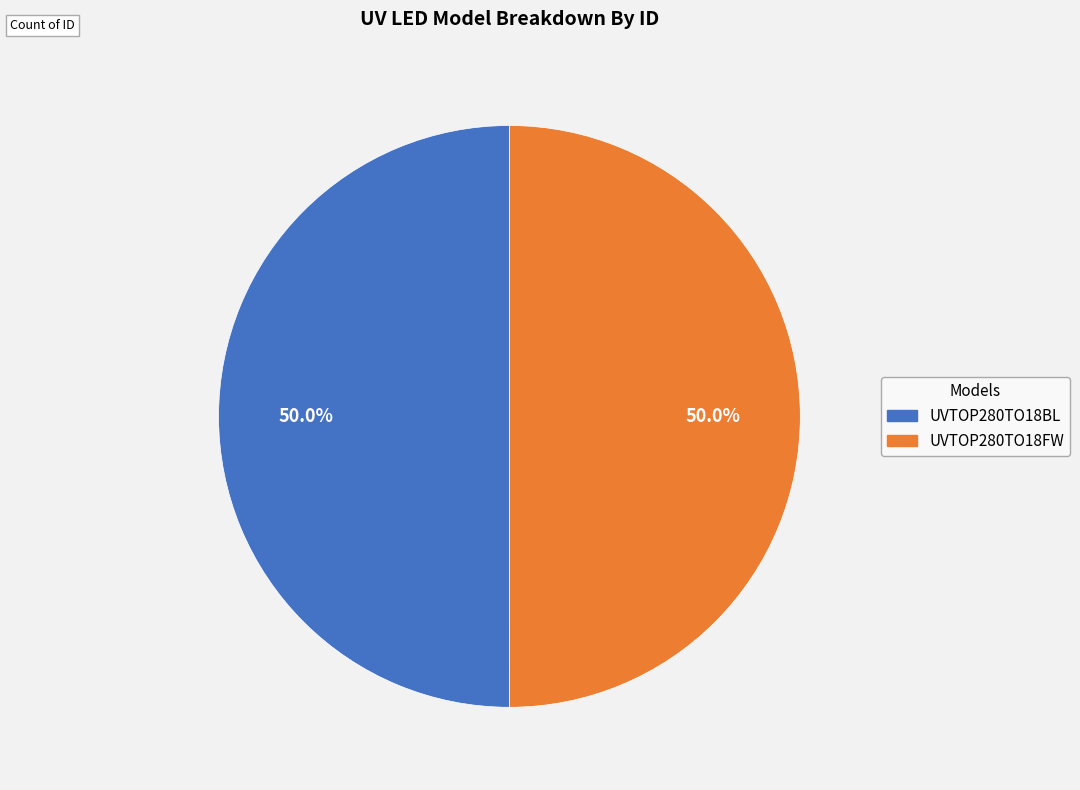

How much of the chart is everything except UVTOP280TO18BL?

50.0%